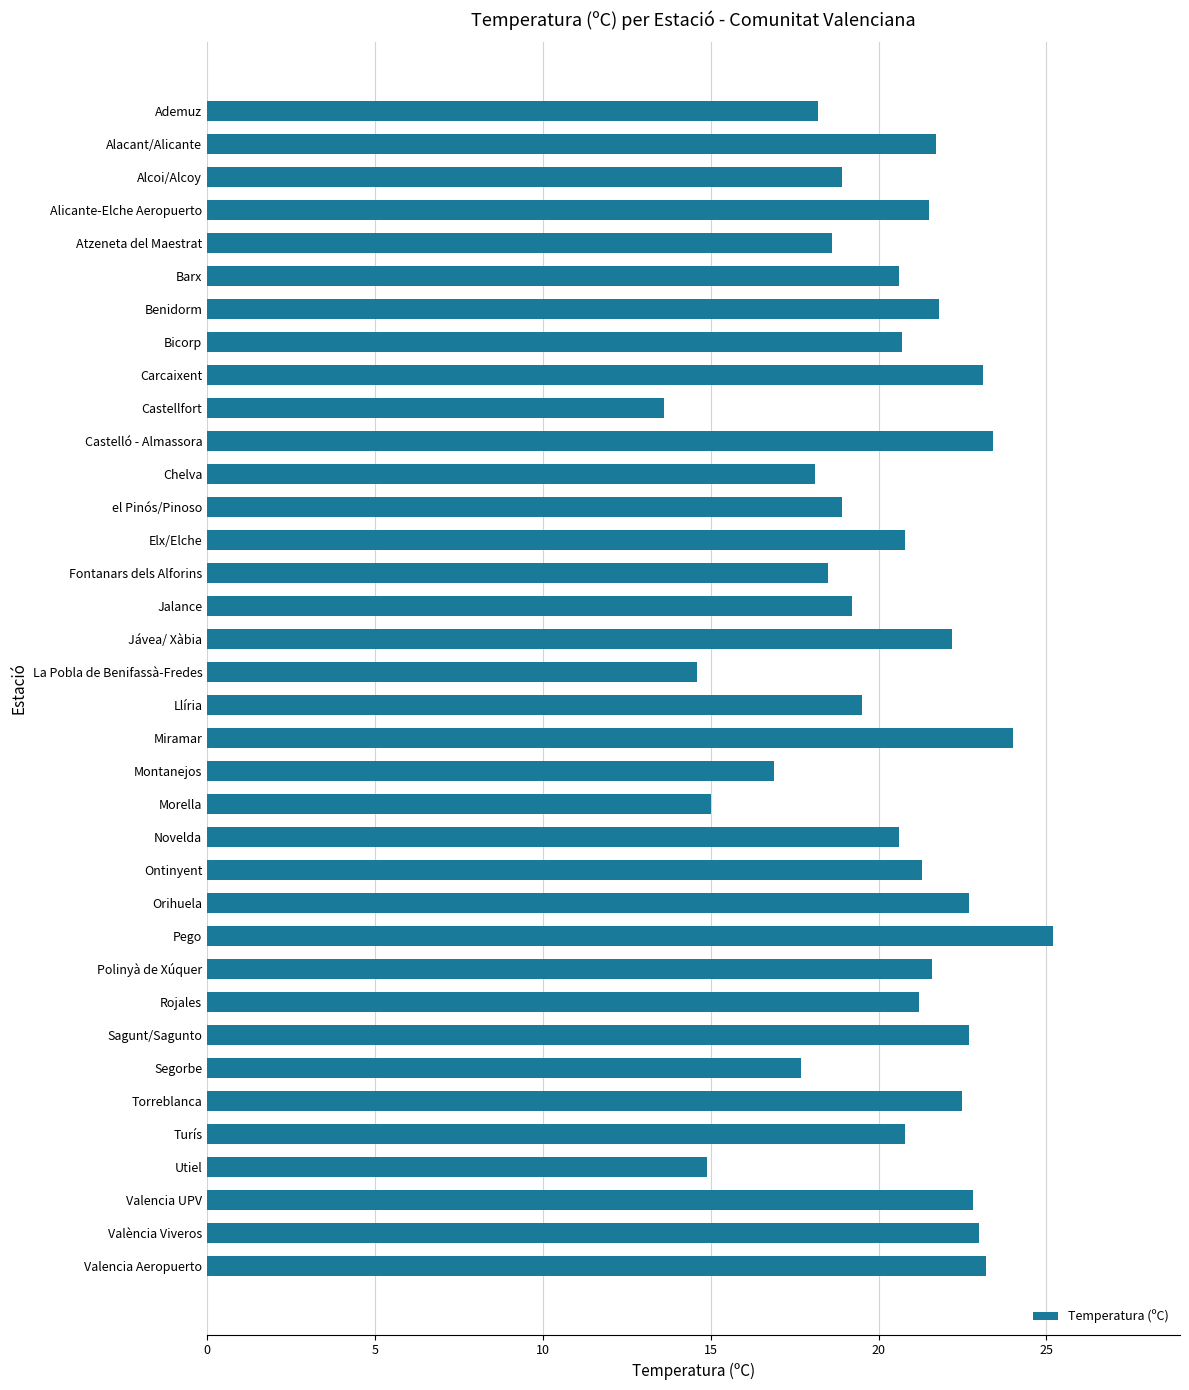

Read the value at Segorbe.

17.7